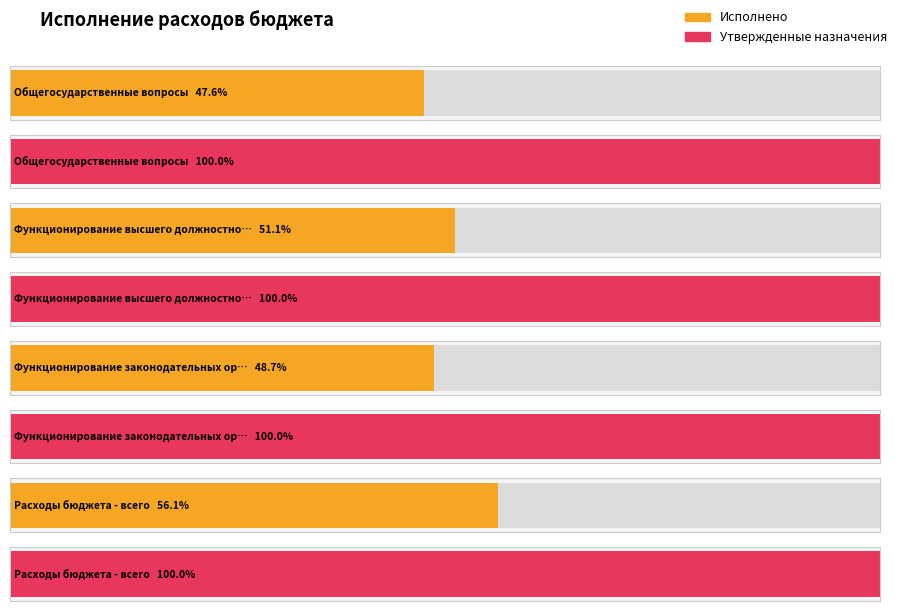

Is it true that Утвержденные бюджетные назначения equals 155717619.4 at Расходы бюджета - всего?

False